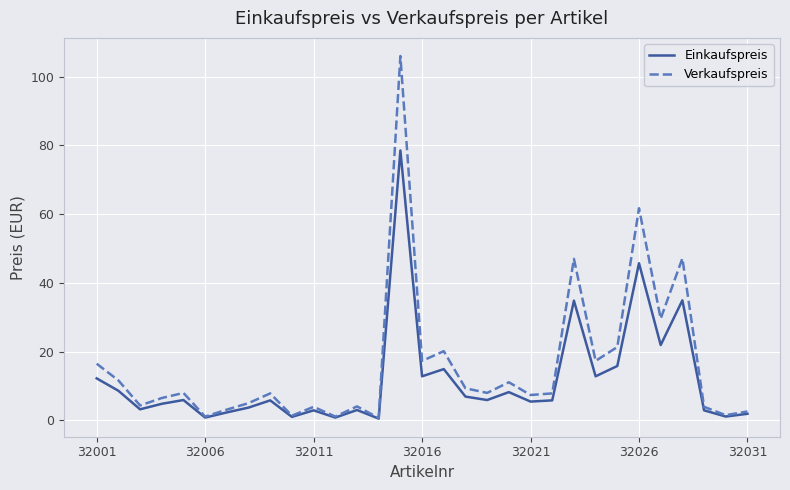

What is the highest value of the Verkaufspreis series?

106.0